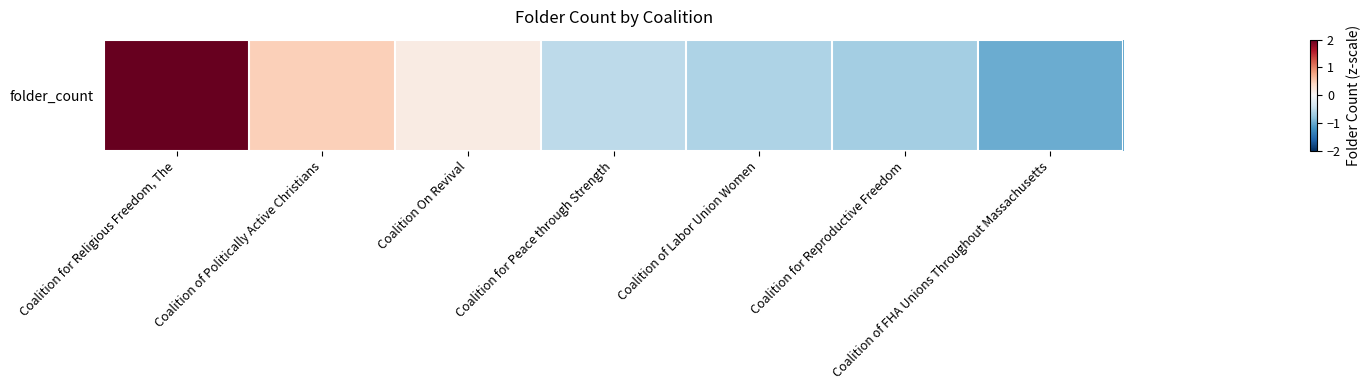

What is the difference between the second highest and second lowest values?

1.2